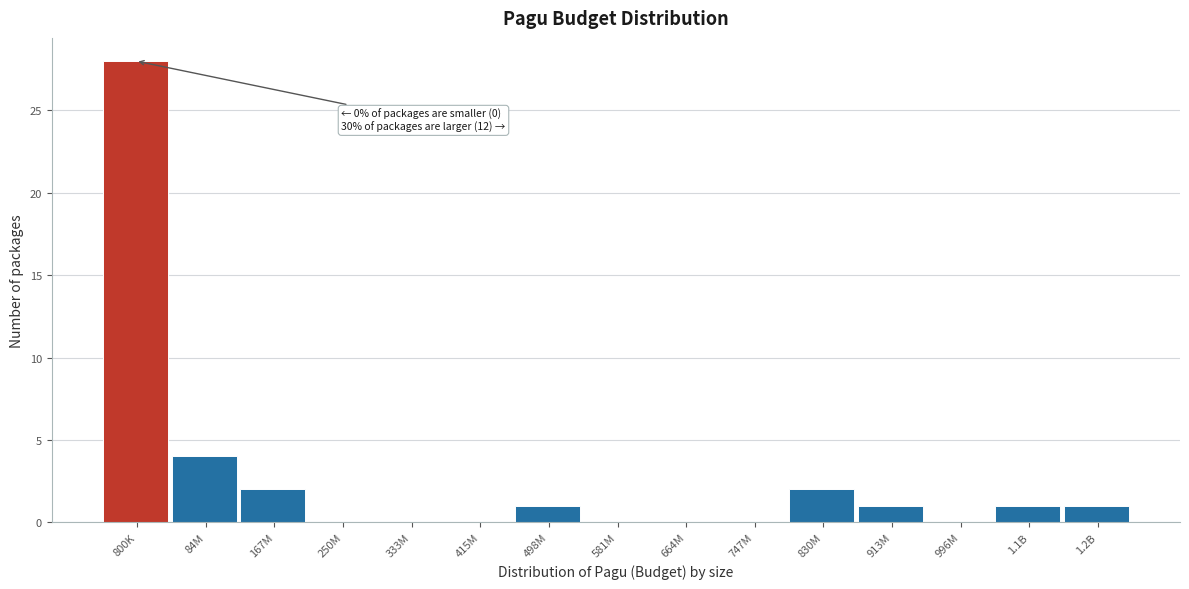

Reading left to right, transcribe all the data shown in this chart.

800K=28	84M=4	167M=2	250M=0	333M=0	415M=0	498M=1	581M=0	664M=0	747M=0	830M=2	913M=1	996M=0	1.1B=1	1.2B=1